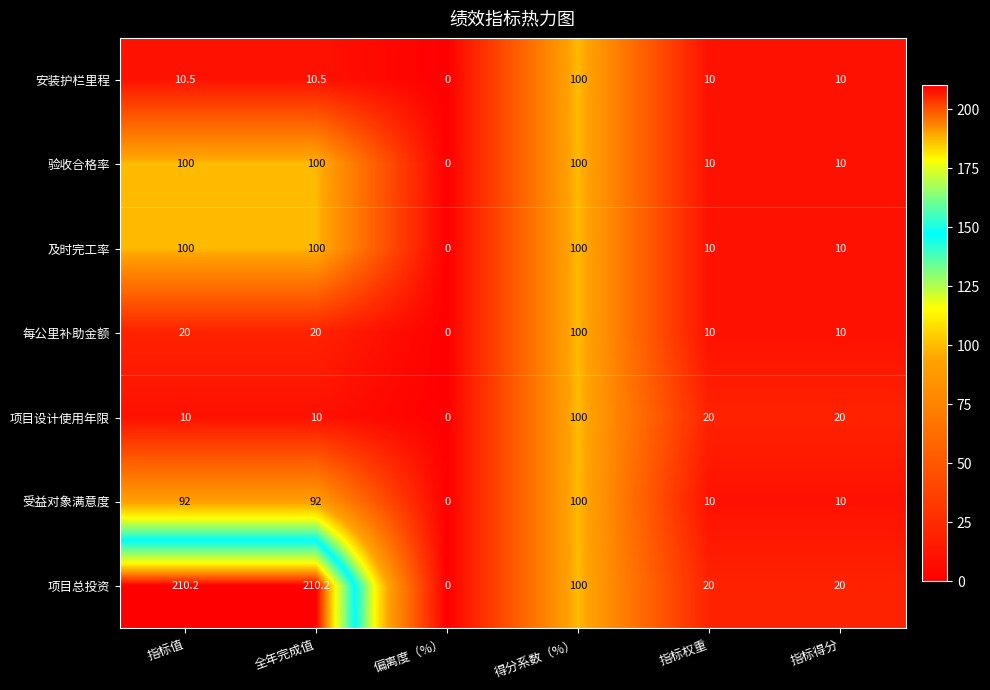

At which category does the chart reach its minimum across all series?

偏离度（%）